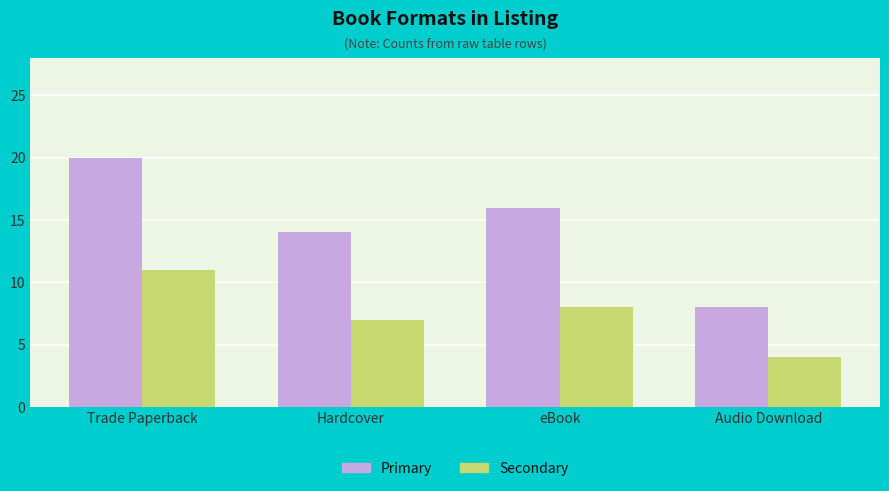

Which series has the widest spread of values?

Primary